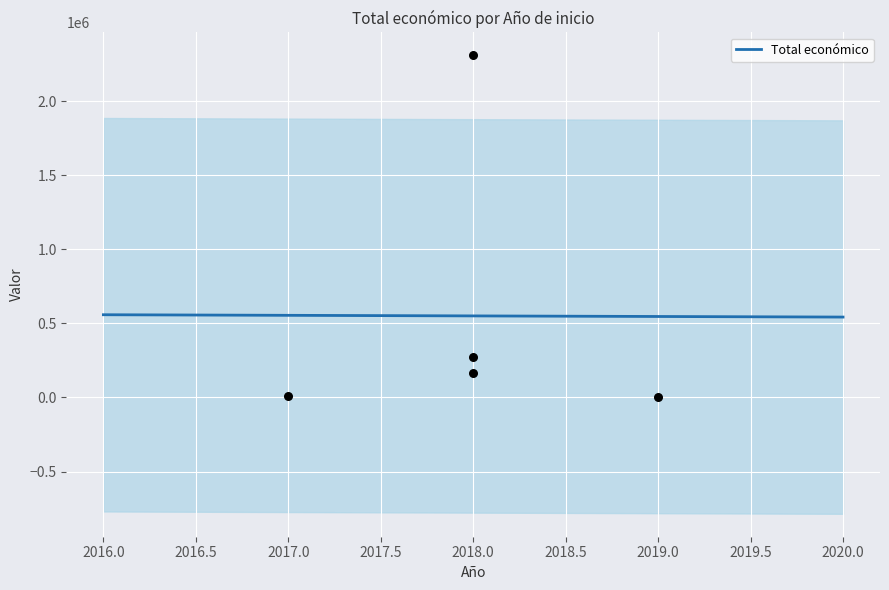

Which has a higher value, 2017 or 2018?

2018